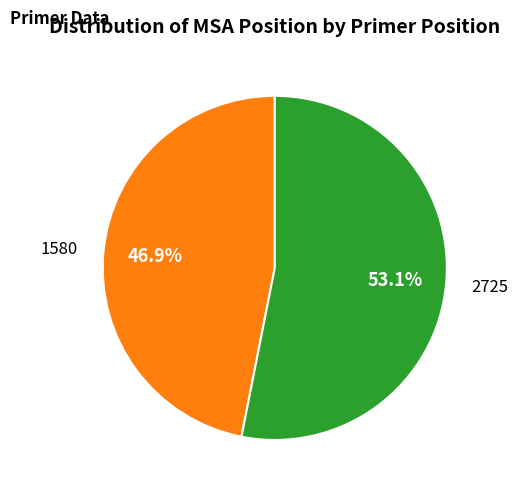

What percentage is NOT represented by 1580?

53.1%